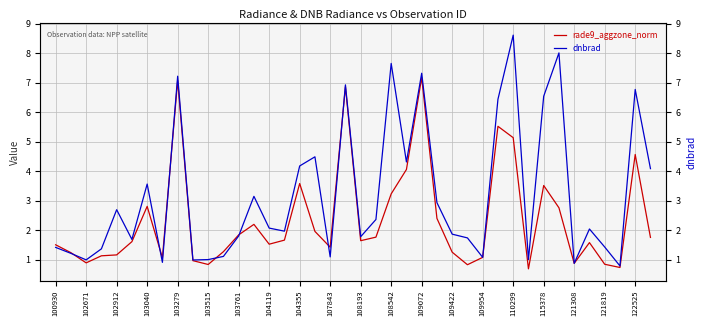

Which series has the largest total across all categories?

dnbrad